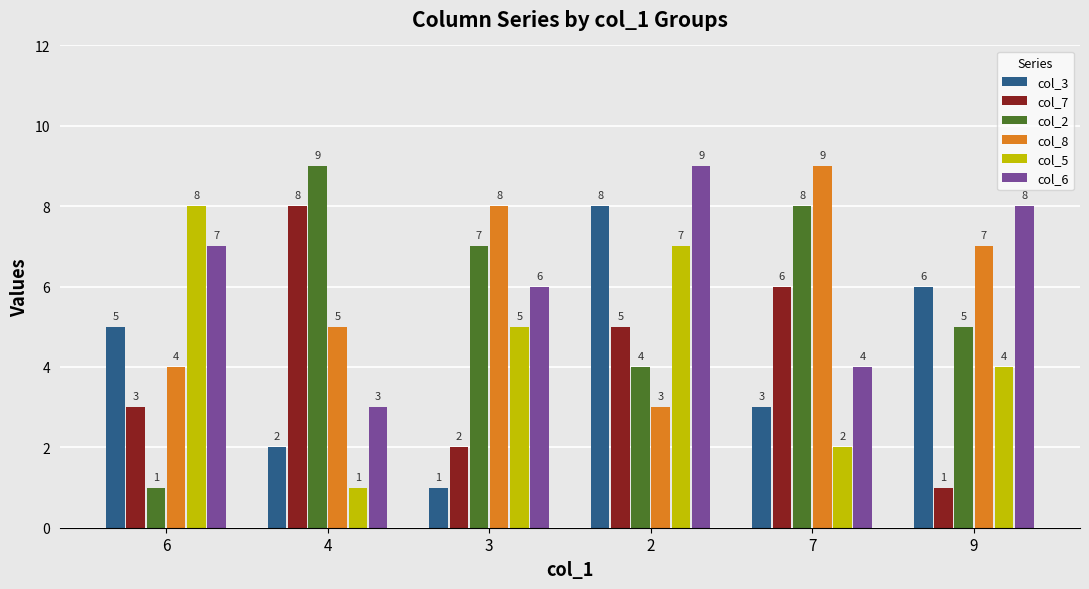

True or false: col_6 has a value of 9 at 2.

True